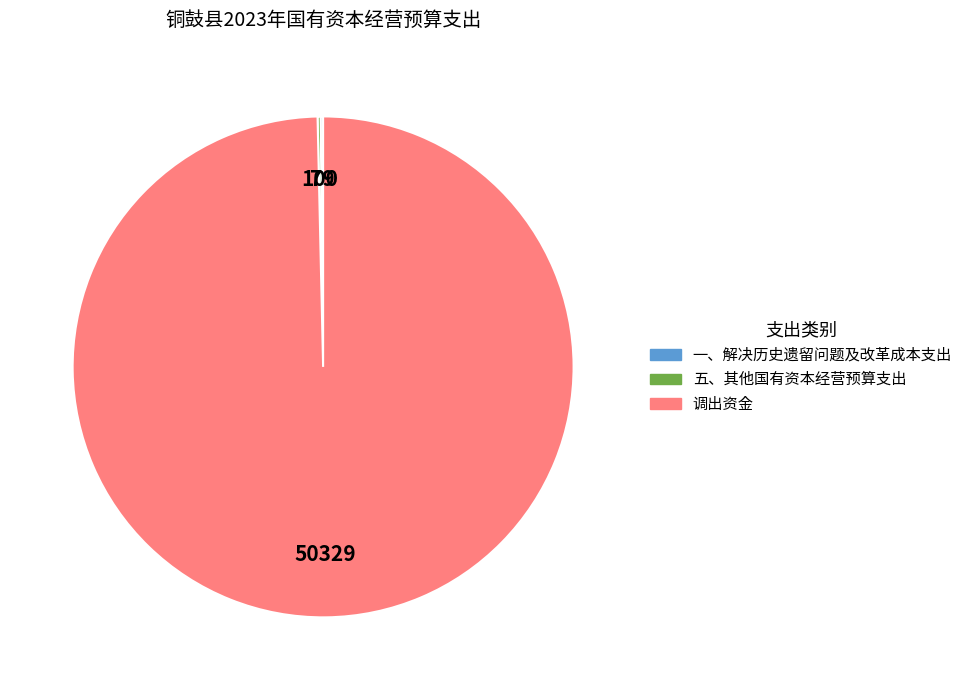

Does 调出资金 represent more than half of the total?

Yes